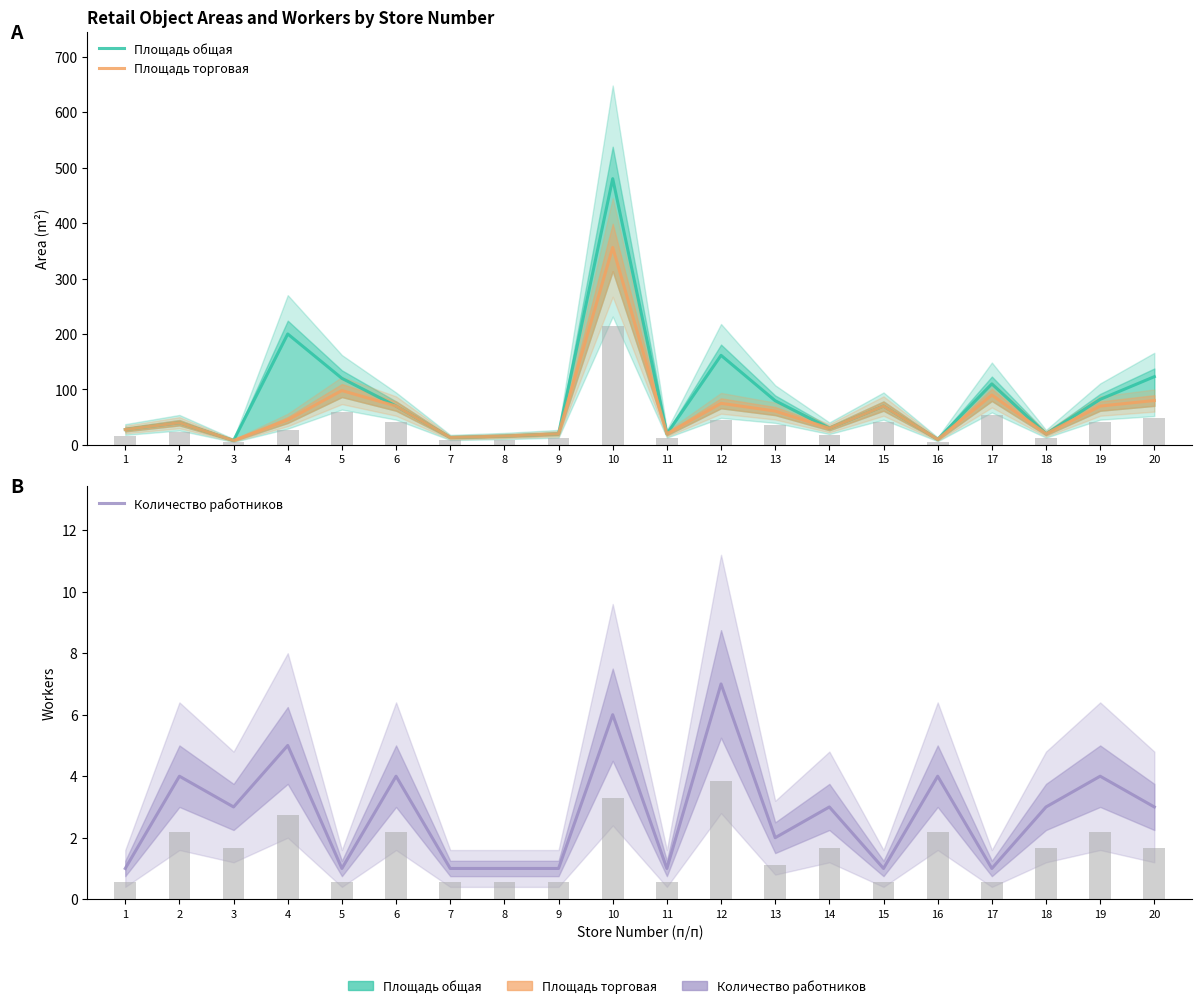

What is the approximate value of Площадь общая at 15?

70.0